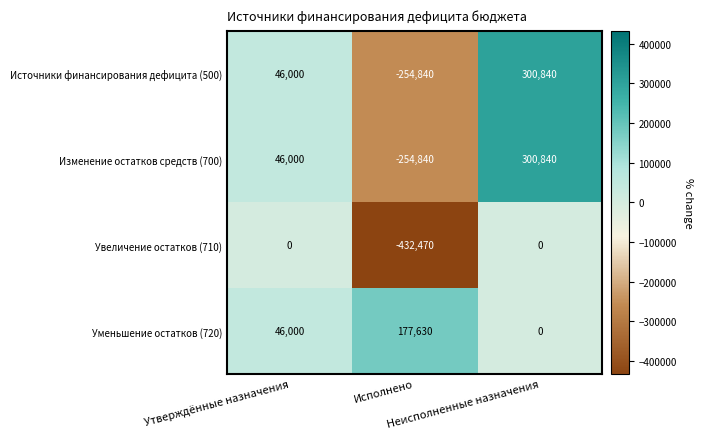

Which series has the largest total across all categories?

Уменьшение остатков (720)